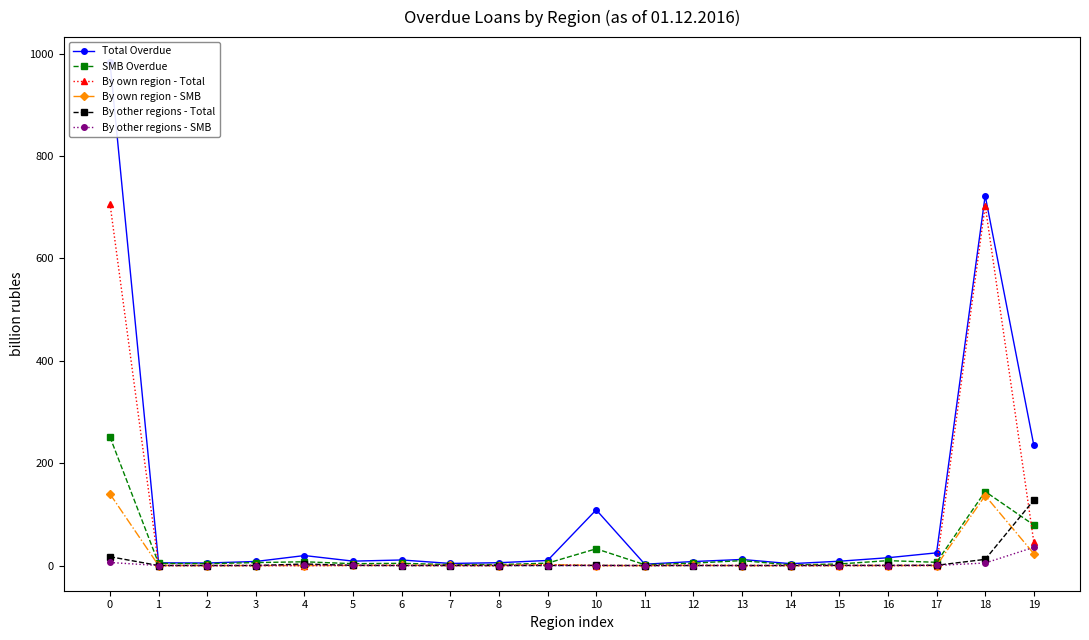

Where is the first local minimum for By own region - Total?

2